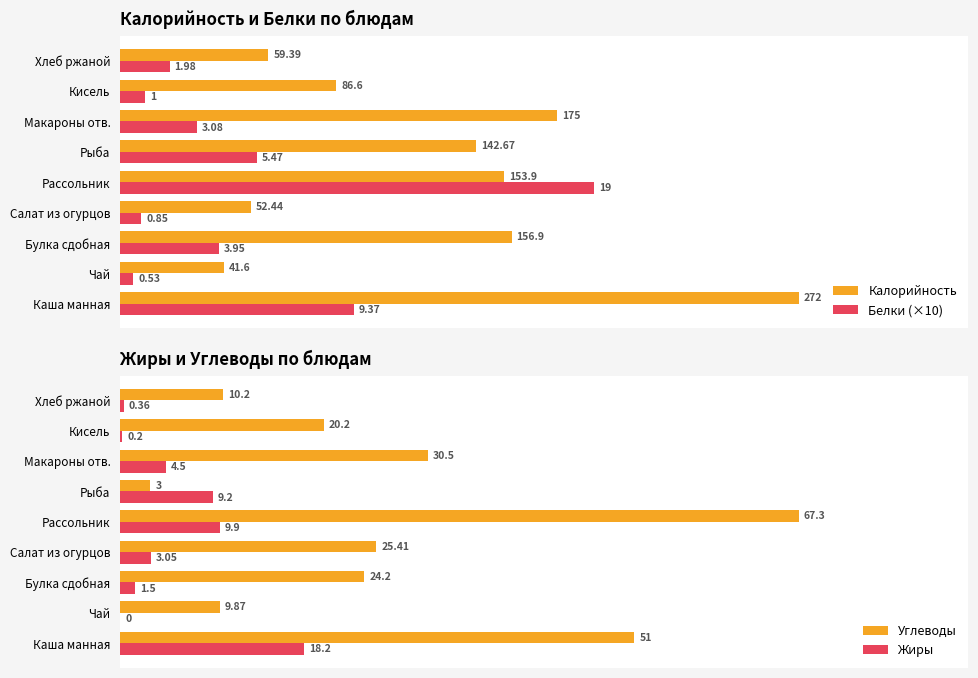

At which label is Калорийность closest to 156?

Булка сдобная